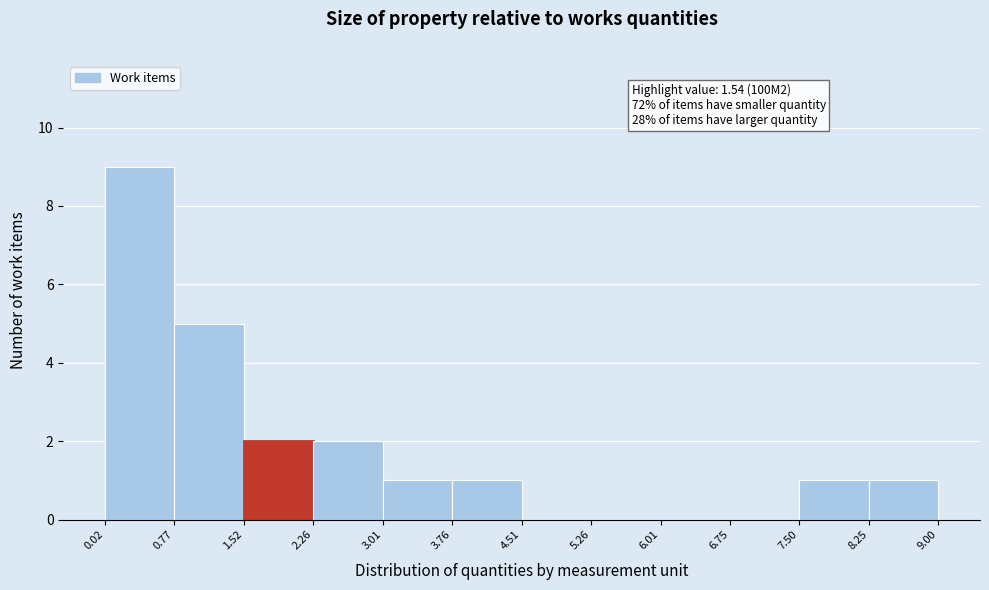

Which range on the x-axis has the tallest bar?

0.02 to 0.77